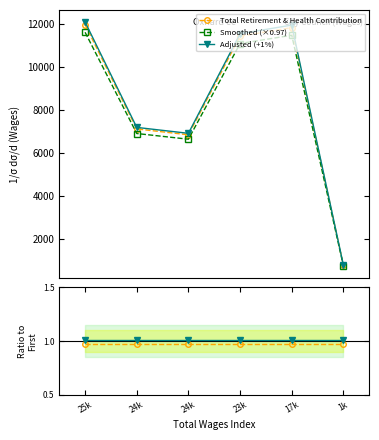

At which label is Smoothed (×0.97) closest to 0?

1k